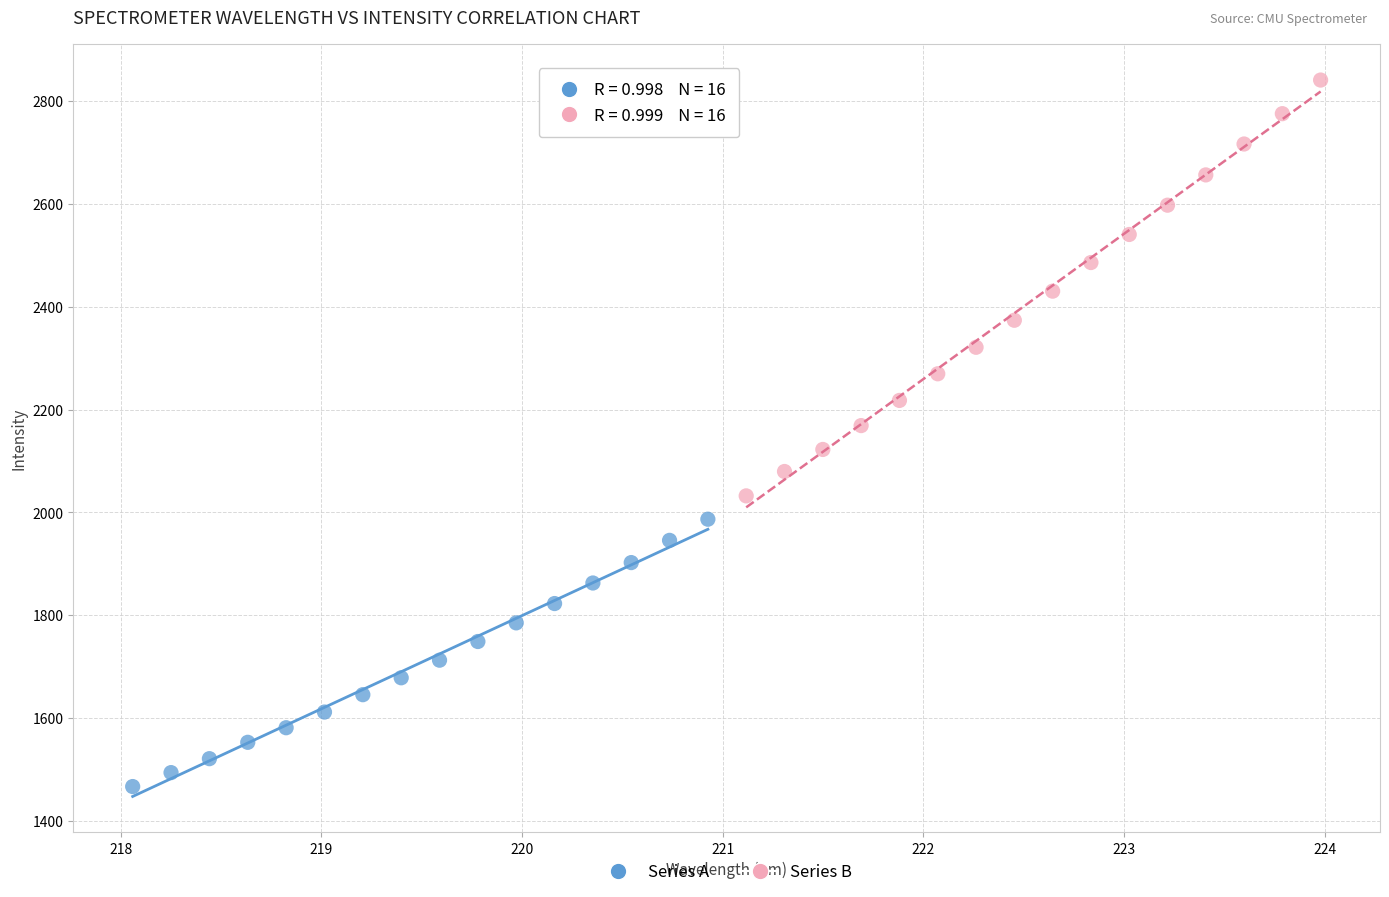

Which series reaches the minimum Y coordinate?

Series A